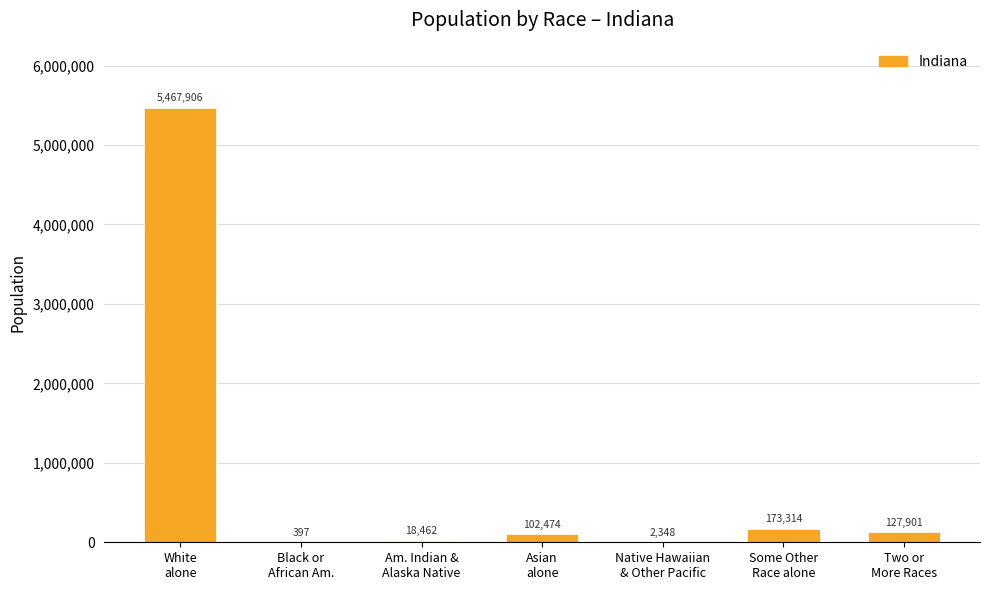

What is the sum of all values?

5892802